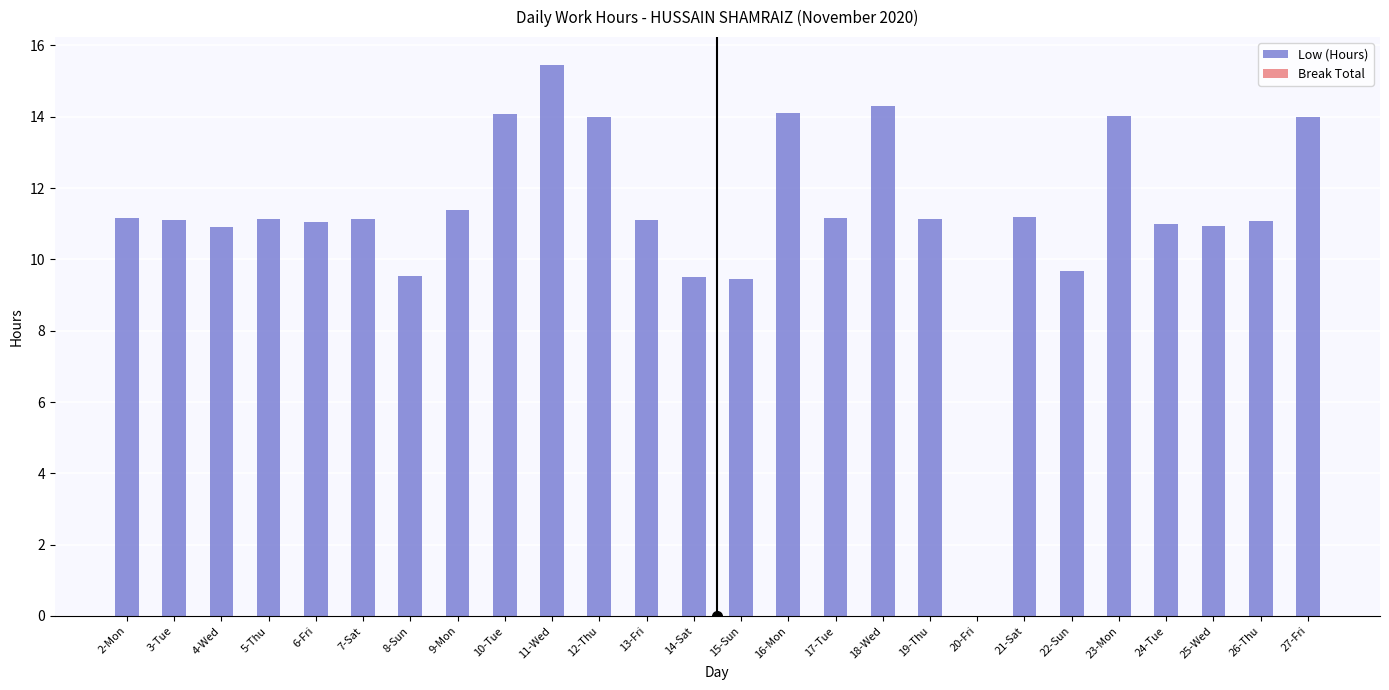

The value at 7-Sat is 11.1. True or false?

True